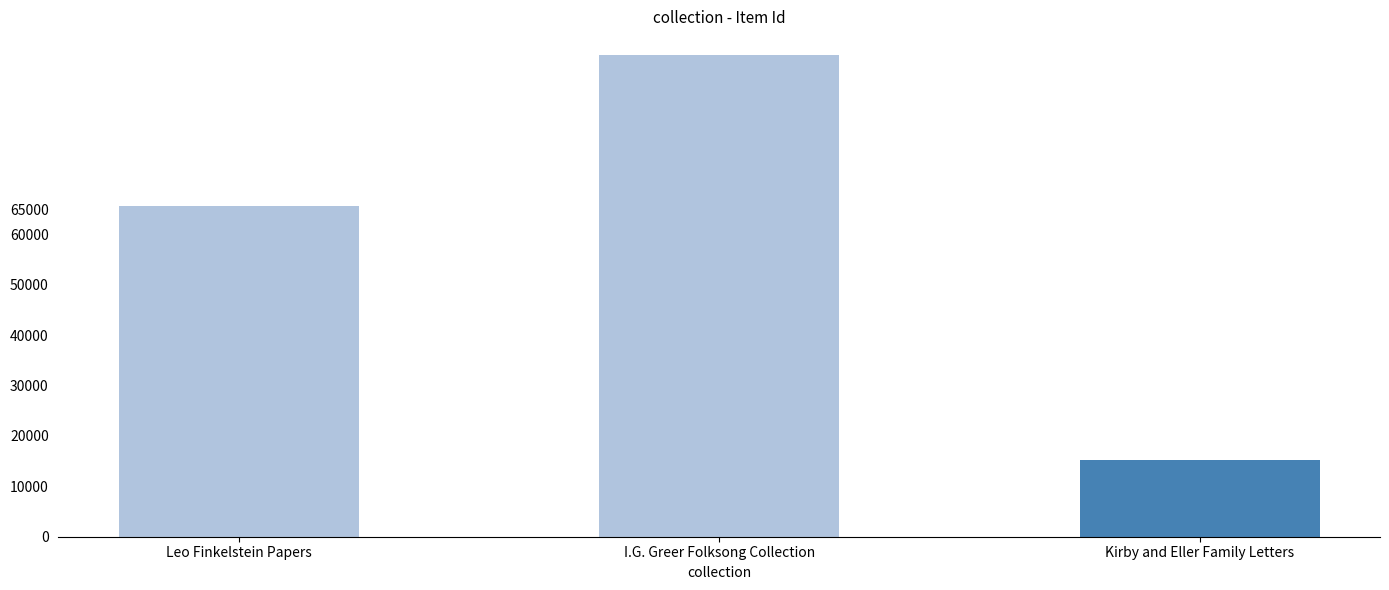

What is the sum of all values?

176293